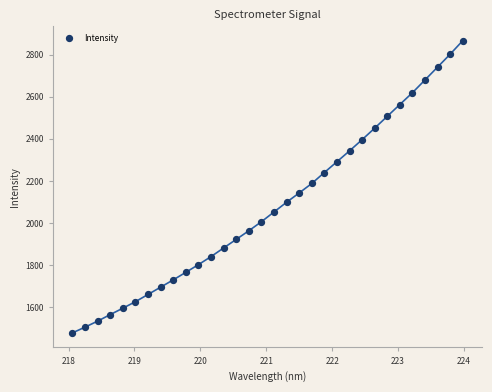

What is the range of Y values (max minus min)?

1388.2